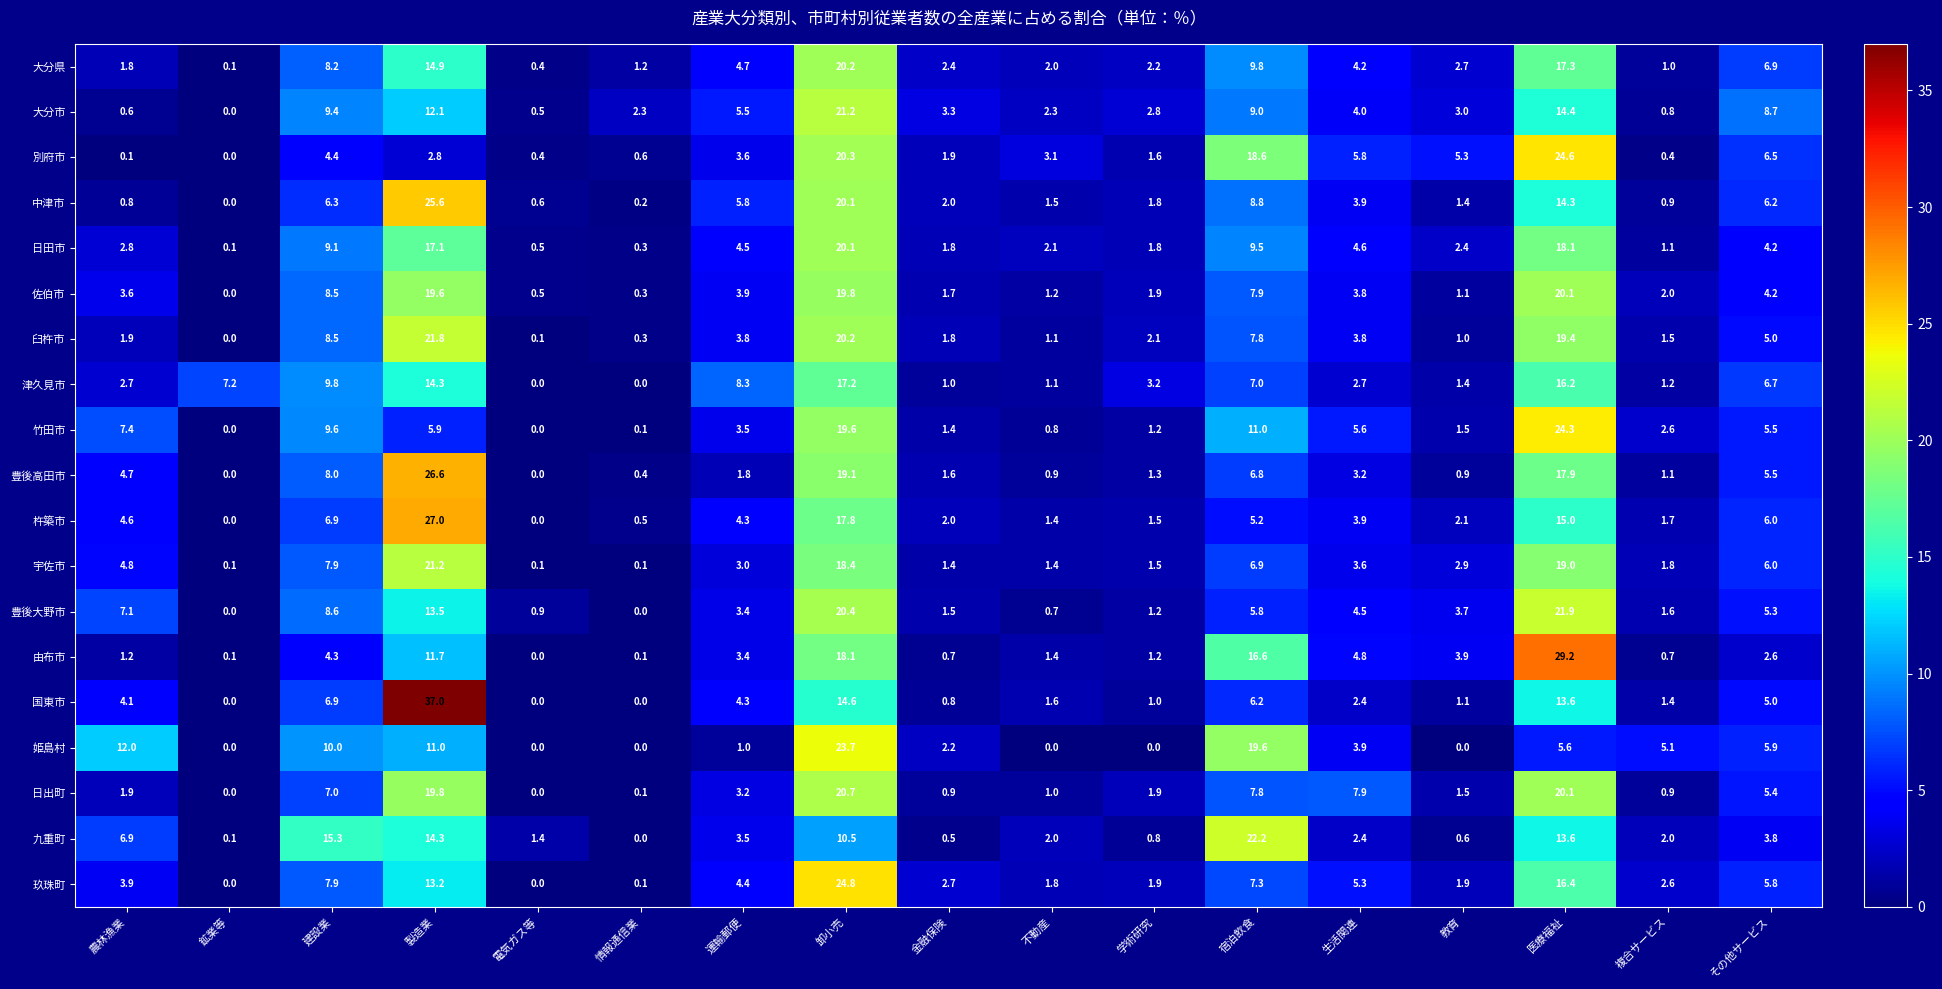

What is the greatest value displayed?

37.0